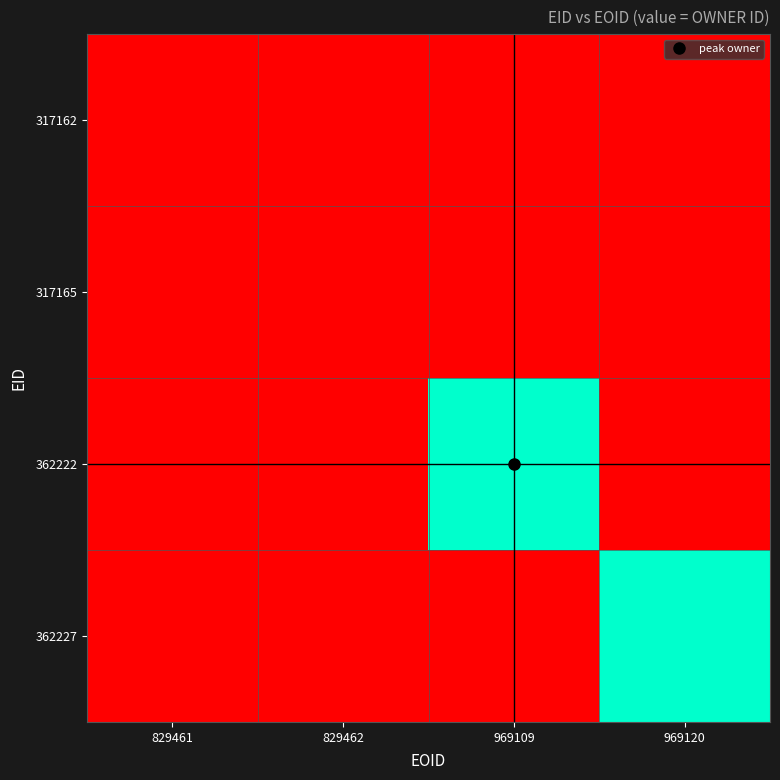

The value of 362227 at 829461 is 93638. True or false?

False